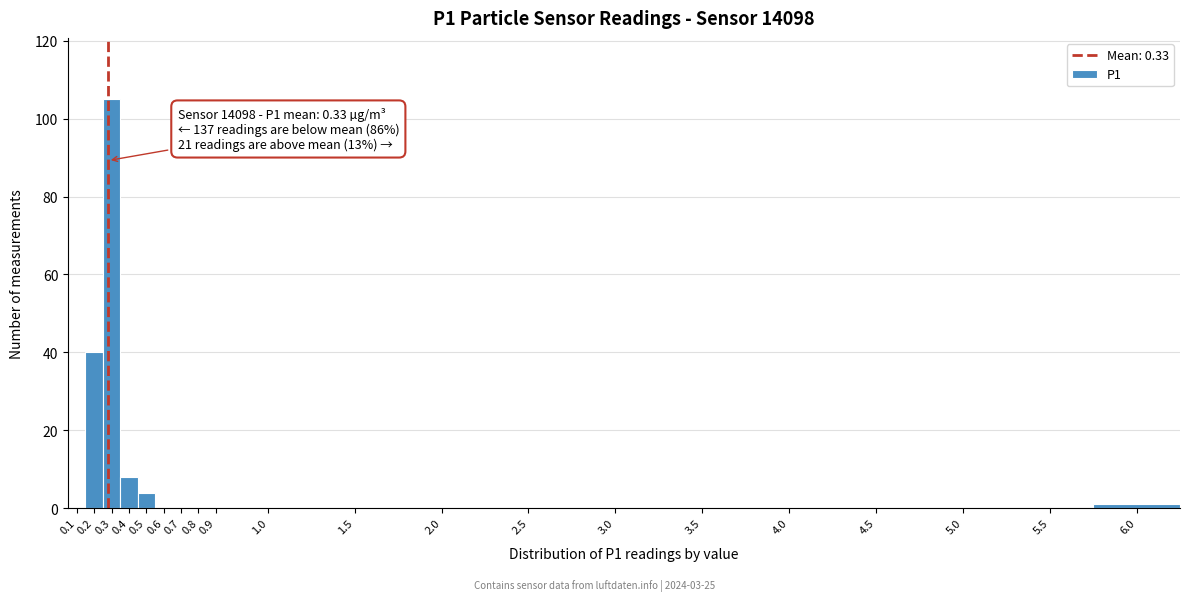

Reading left to right, what are all the values shown in this chart?

0.1=0	0.2=40	0.3=105	0.4=8	0.5=4	0.6=0	0.7=0	0.8=0	0.9=0	1.0=0	1.5=0	2.0=0	2.5=0	3.0=0	3.5=0	4.0=0	4.5=0	5.0=0	5.5=0	6.0=1